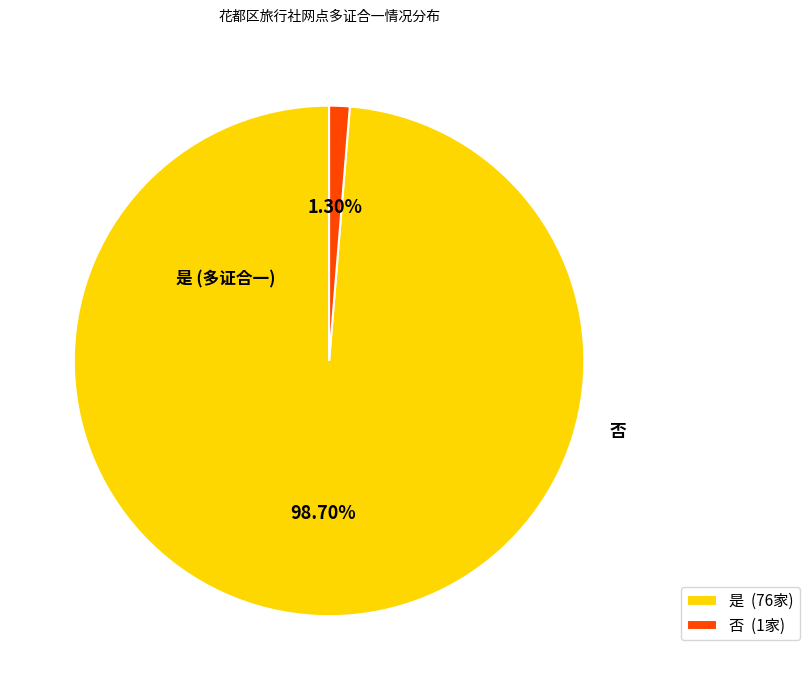

What percentage is the 否 slice, to the nearest percent?

1%